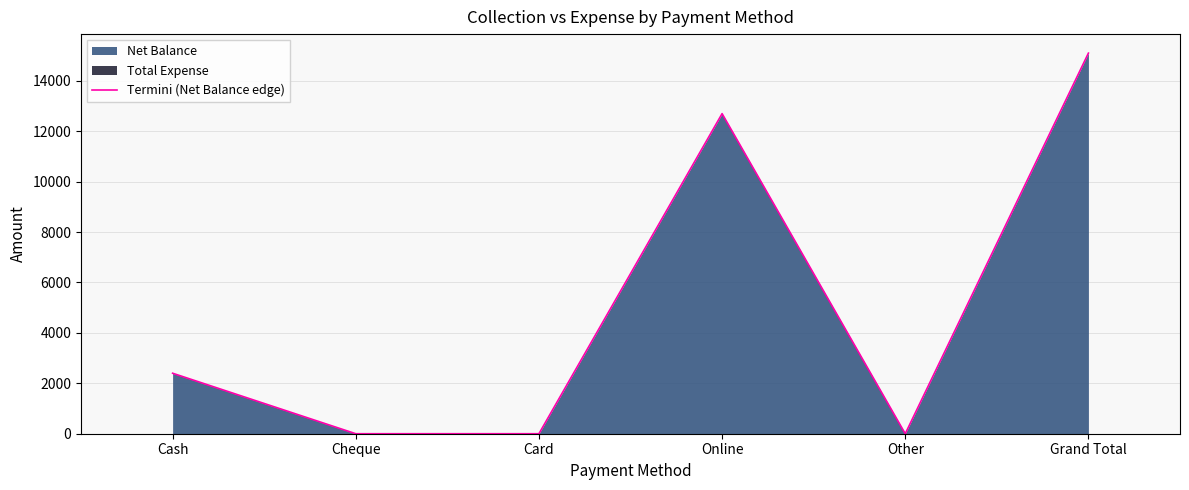

How many data points are less than 2400?

3